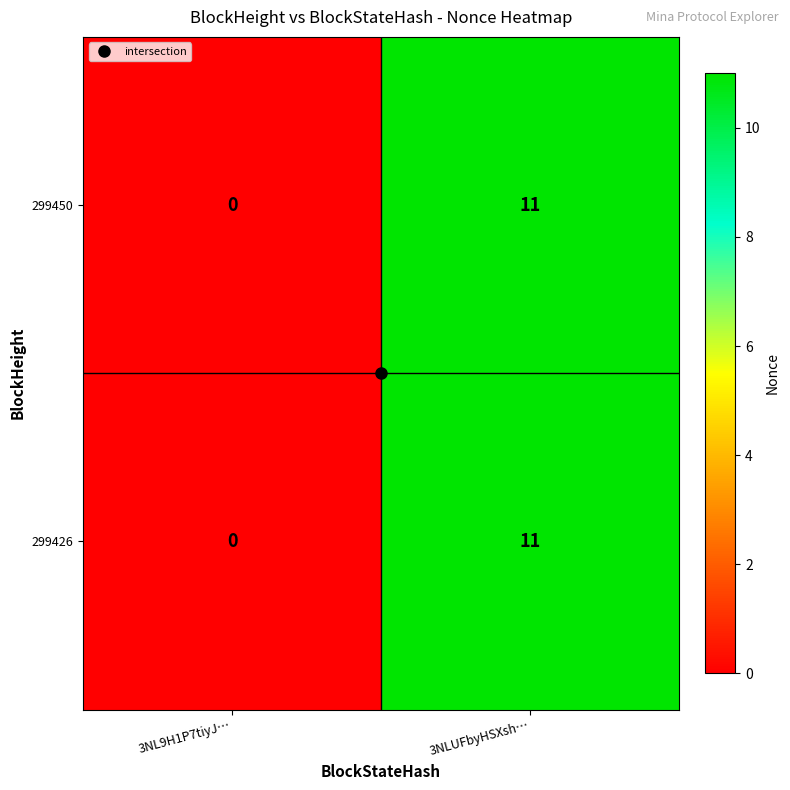

List the labels in order of 299450 value, smallest first.

3NL9H1P7tiyJ…, 3NLUFbyHSXsh…